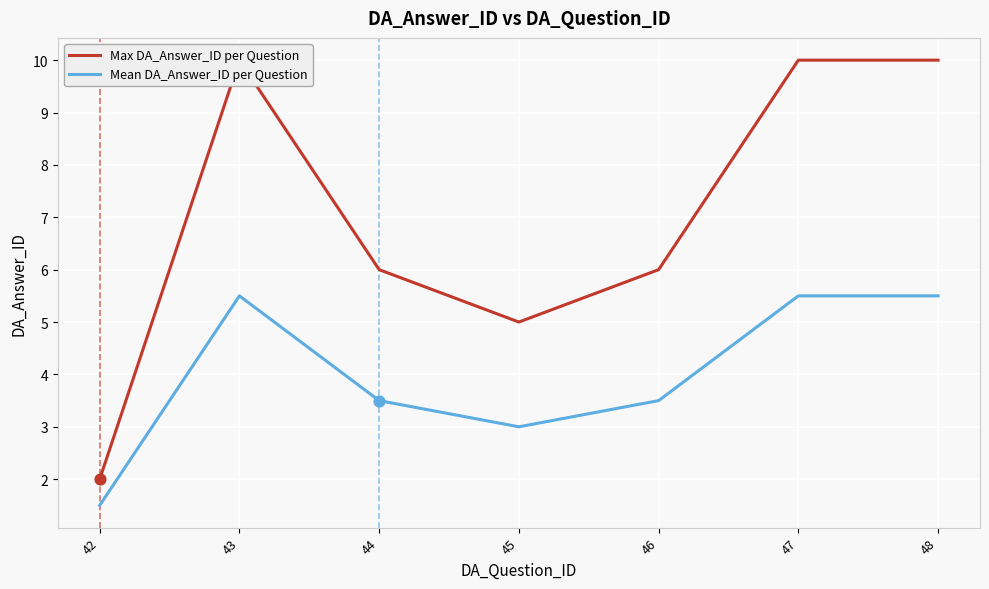

Is the value of Mean DA_Answer_ID per Question at 44 greater than the value of Max DA_Answer_ID per Question at 47?

No